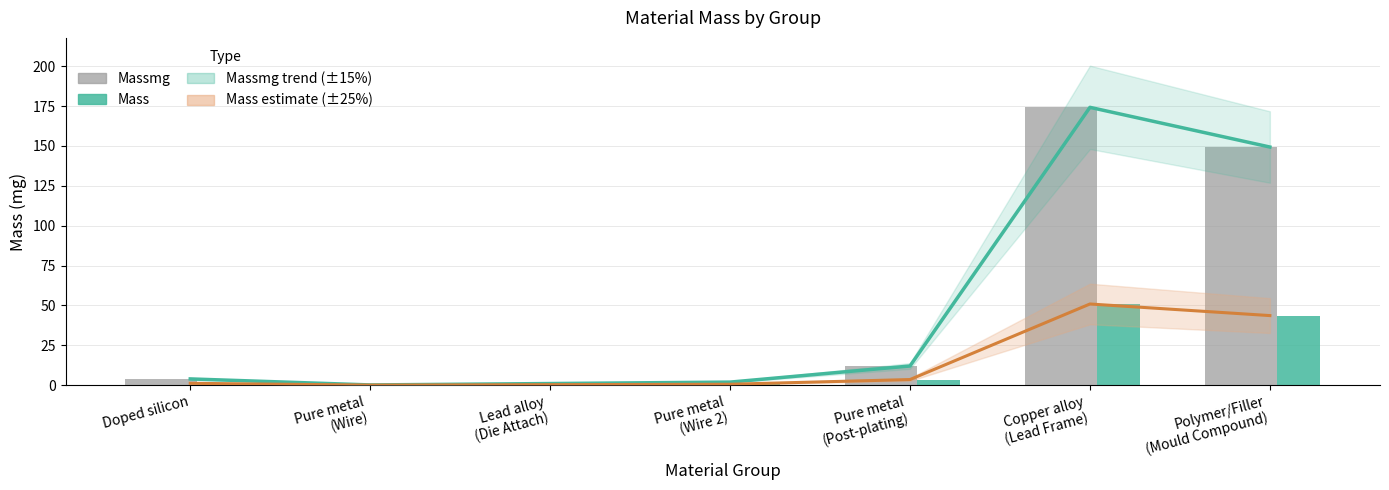

Reading left to right, extract all data points from this chart.

Massmg: Doped silicon=3.9	Pure metal
(Wire)=0.1	Lead alloy
(Die Attach)=1.0	Pure metal
(Wire 2)=1.9	Pure metal
(Post-plating)=12.0	Copper alloy
(Lead Frame)=174.2	Polymer/Filler
(Mould Compound)=149.3
Mass: Doped silicon=1.1	Pure metal
(Wire)=0.0	Lead alloy
(Die Attach)=0.3	Pure metal
(Wire 2)=0.6	Pure metal
(Post-plating)=3.5	Copper alloy
(Lead Frame)=50.9	Polymer/Filler
(Mould Compound)=43.6